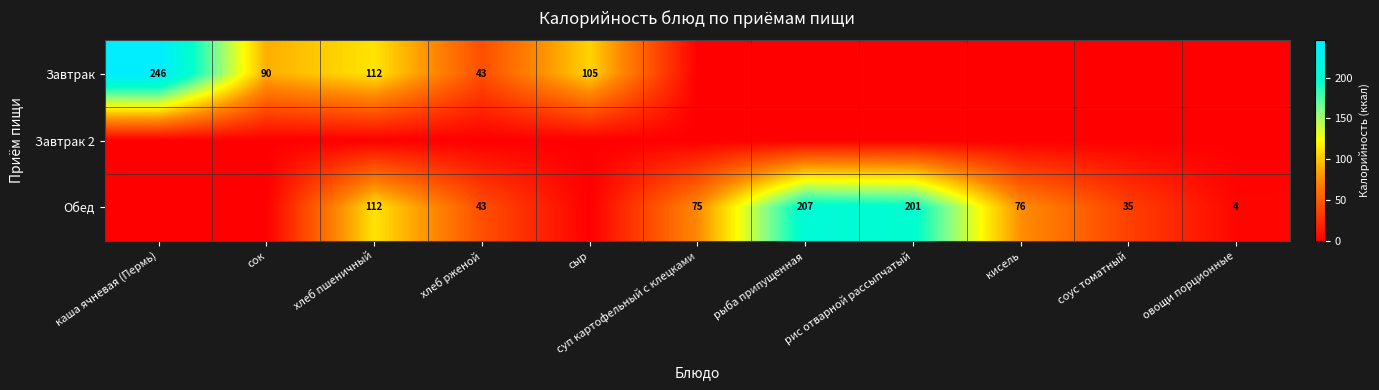

The value of Обед at суп картофельный с клецками is 75. True or false?

True